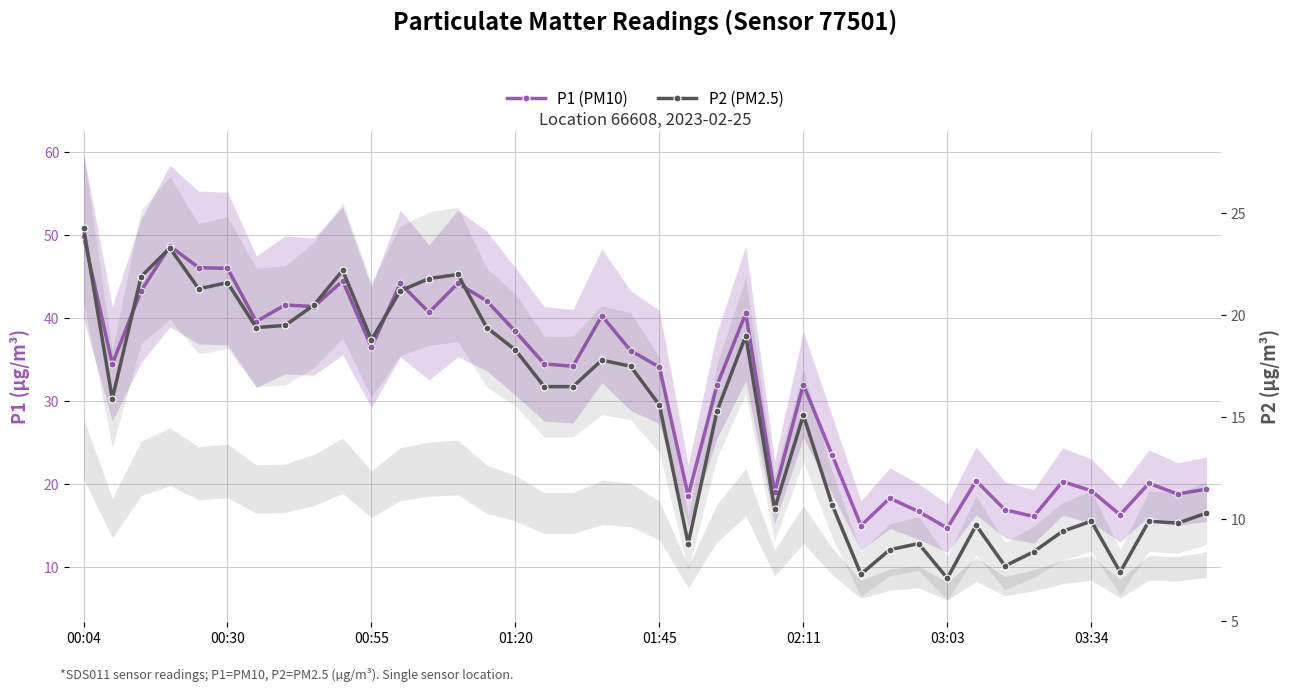

True or false: P2 (PM2.5) has more than 2 interior local peaks.

True